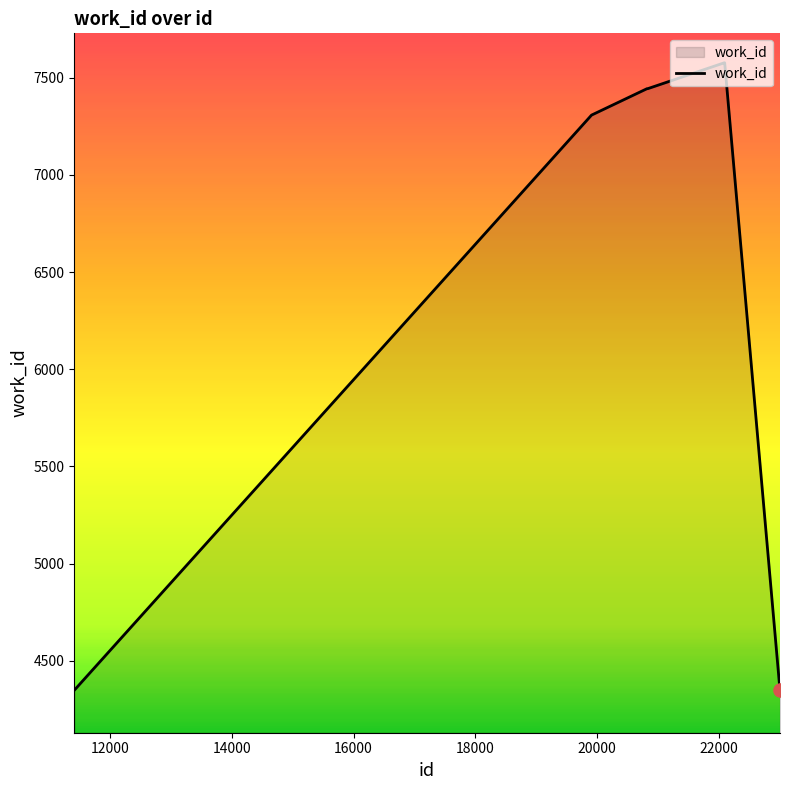

What is the smallest value displayed?

4348